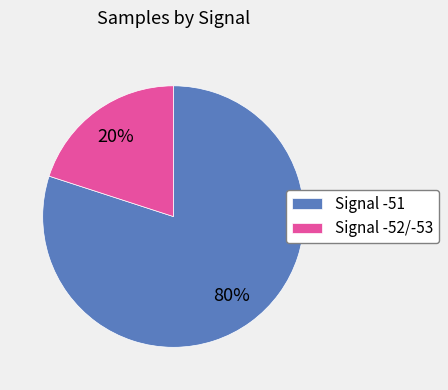

To the nearest percent, what percentage of the pie is Signal -51?

80%